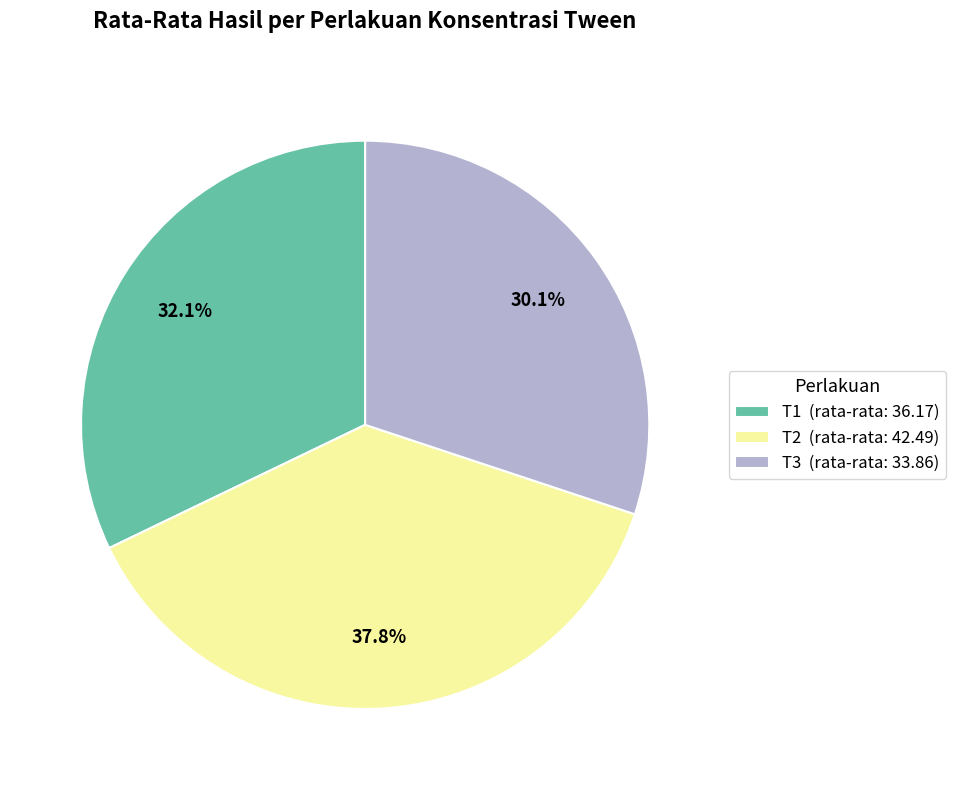

How many slices are in this pie chart?

3